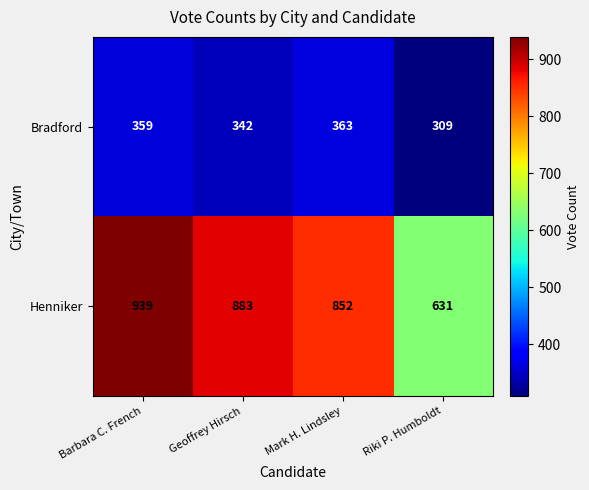

Reading left to right, extract all data points from this chart.

Bradford: Barbara C. French=359	Geoffrey Hirsch=342	Mark H. Lindsley=363	Riki P. Humboldt=309
Henniker: Barbara C. French=939	Geoffrey Hirsch=883	Mark H. Lindsley=852	Riki P. Humboldt=631